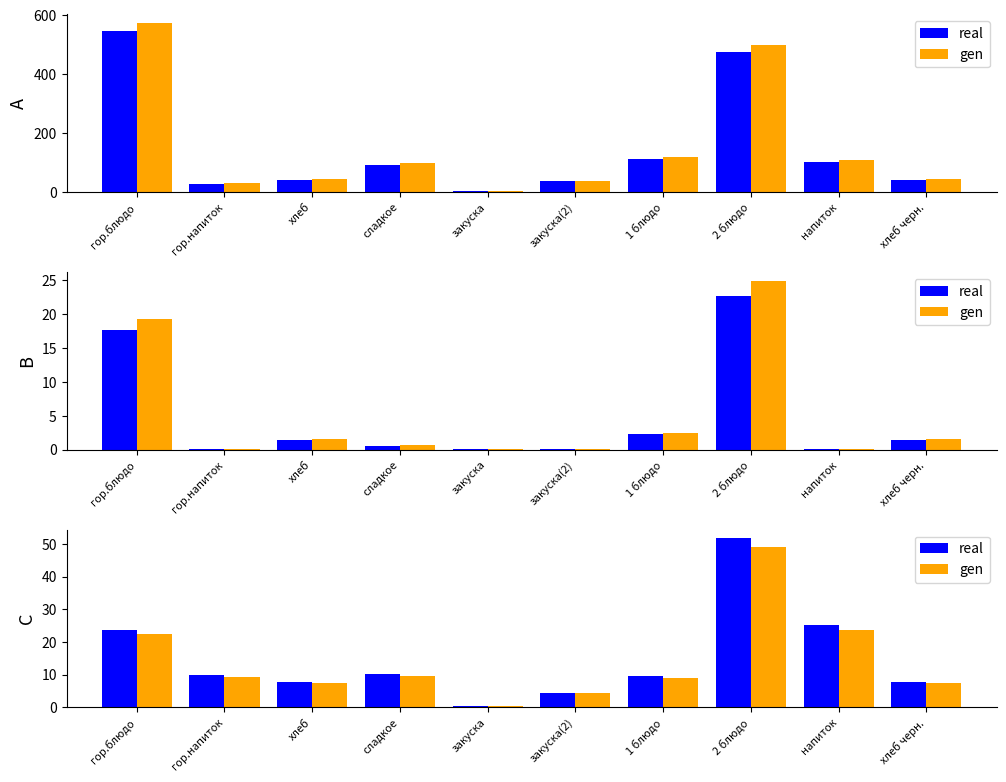

Read the real value at хлеб черн..

7.8